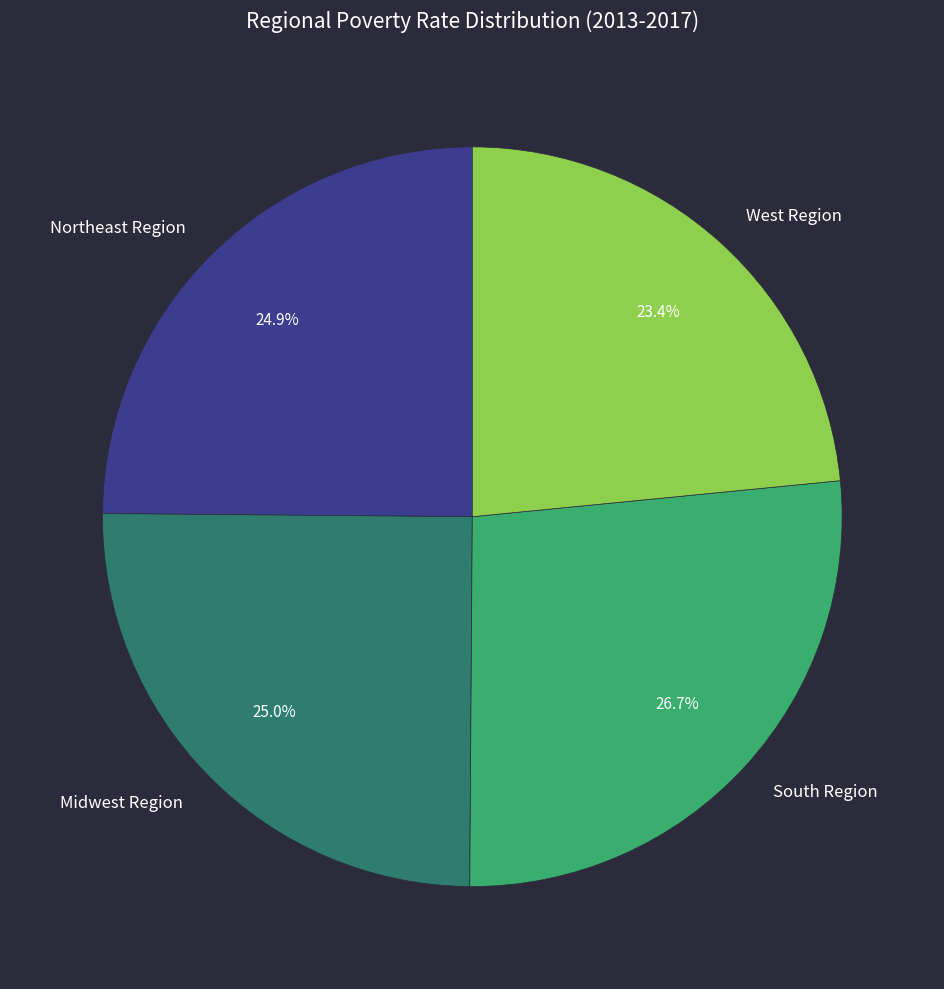

To the nearest percent, what portion does Midwest Region represent?

25%